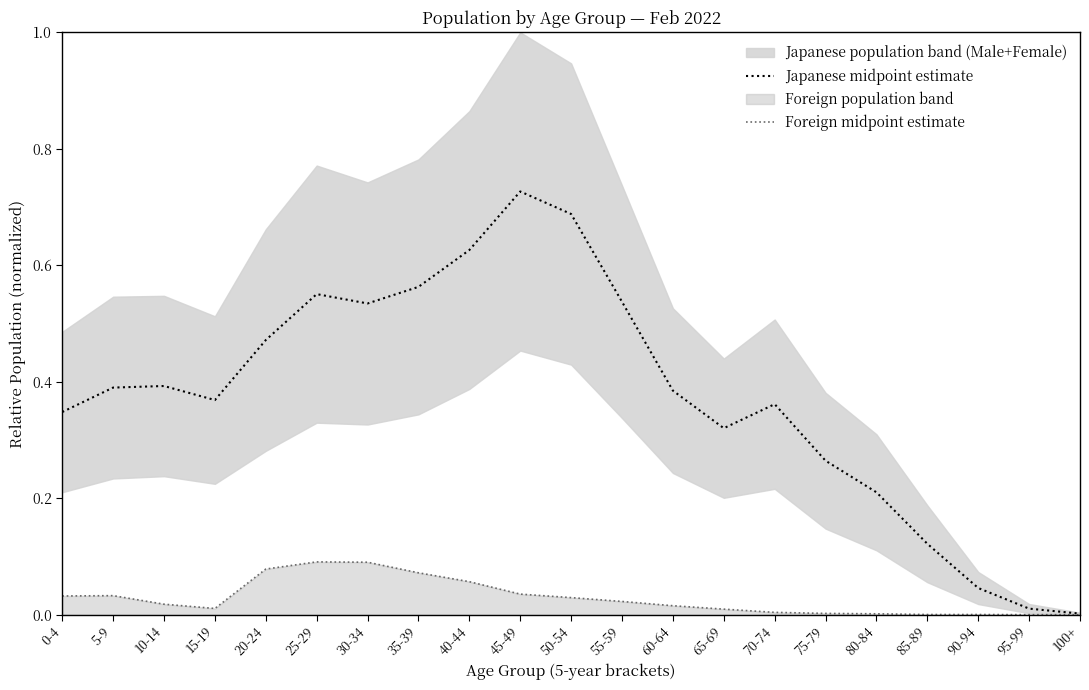

At 65-69, list the series in order from largest to smallest.

Japanese midpoint estimate, Foreign midpoint estimate